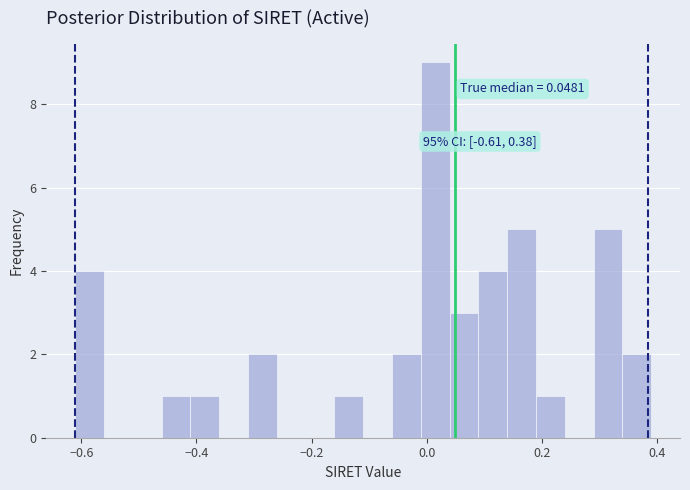

Read against the x-axis, roughly where is the centre of the tallest bar?

0.02